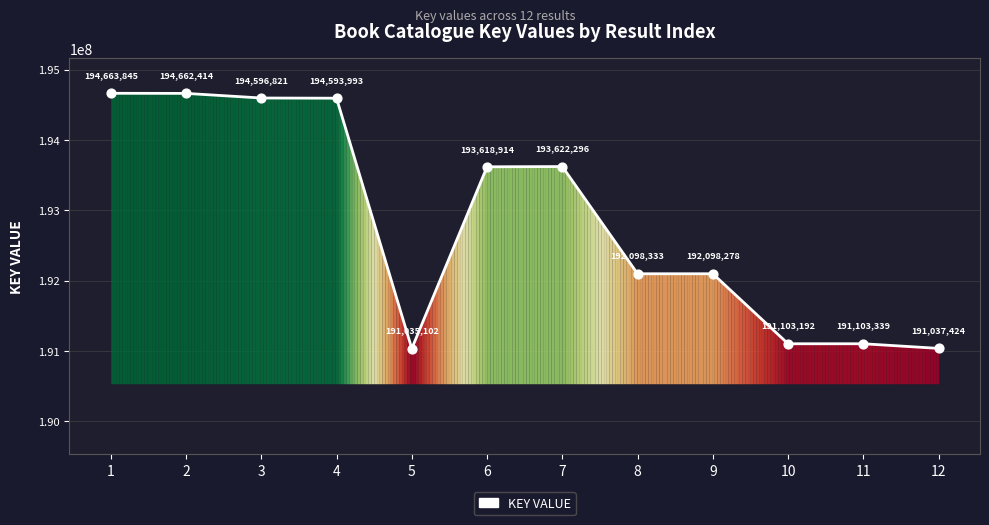

Which has a higher value, 7 or 11?

7